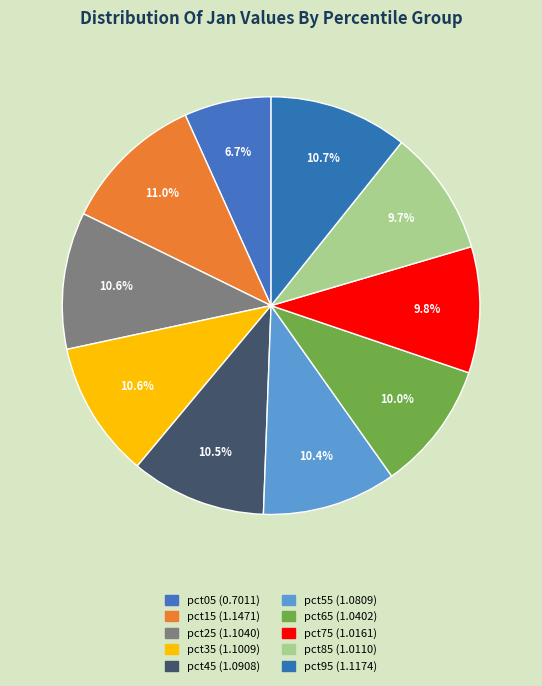

What is the smallest slice in the pie chart?

pct05